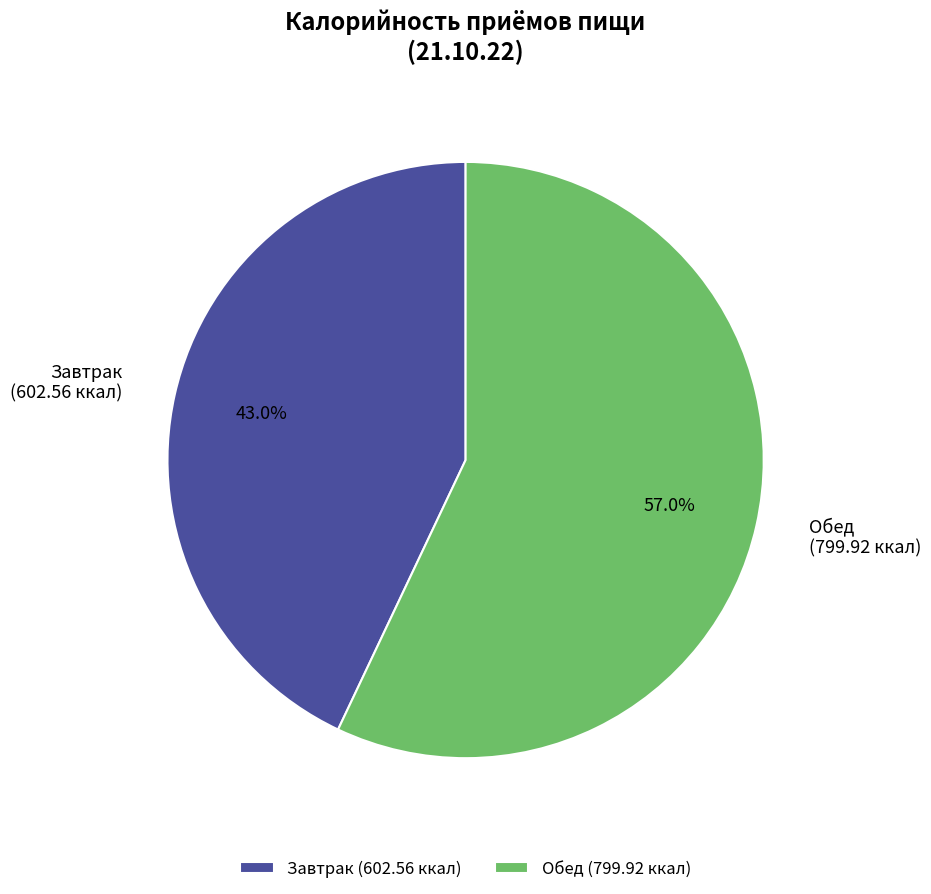

How many segments does this pie chart have?

2